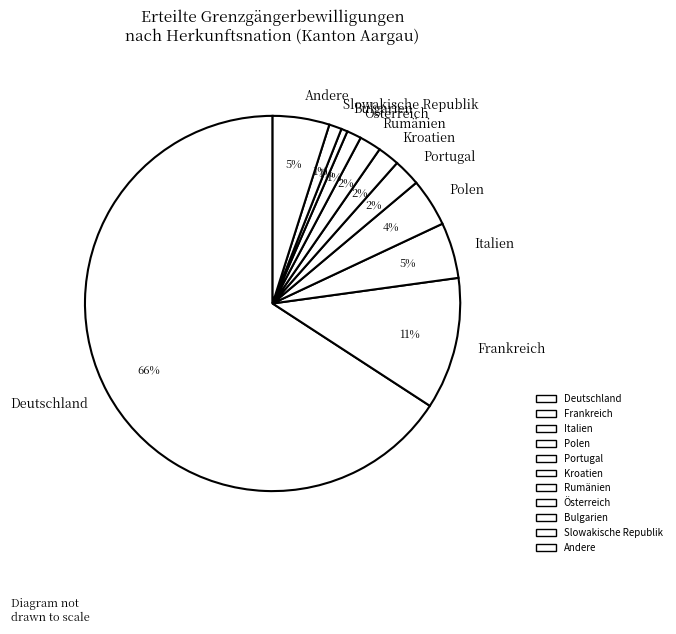

To the nearest percent, what percentage of the pie is Portugal?

2%